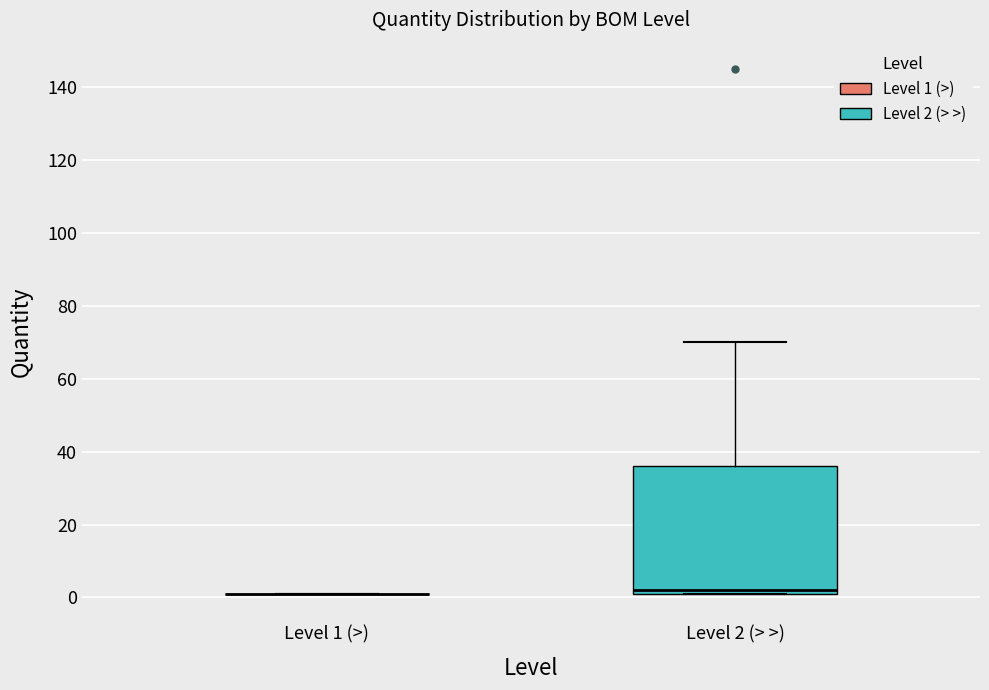

Comparing the boxes themselves (not the whiskers), which one is the tallest?

Level 2 (> >)